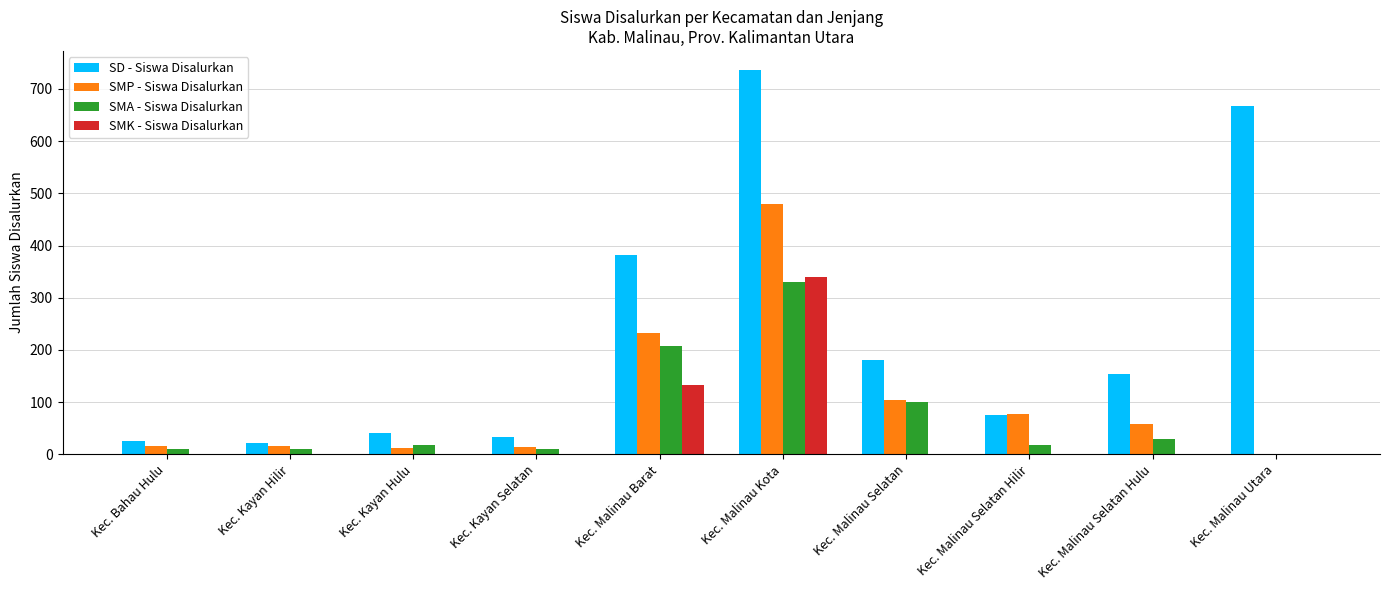

Which series changed the most between Kec. Malinau Selatan Hulu and Kec. Malinau Utara?

SD - Siswa Disalurkan